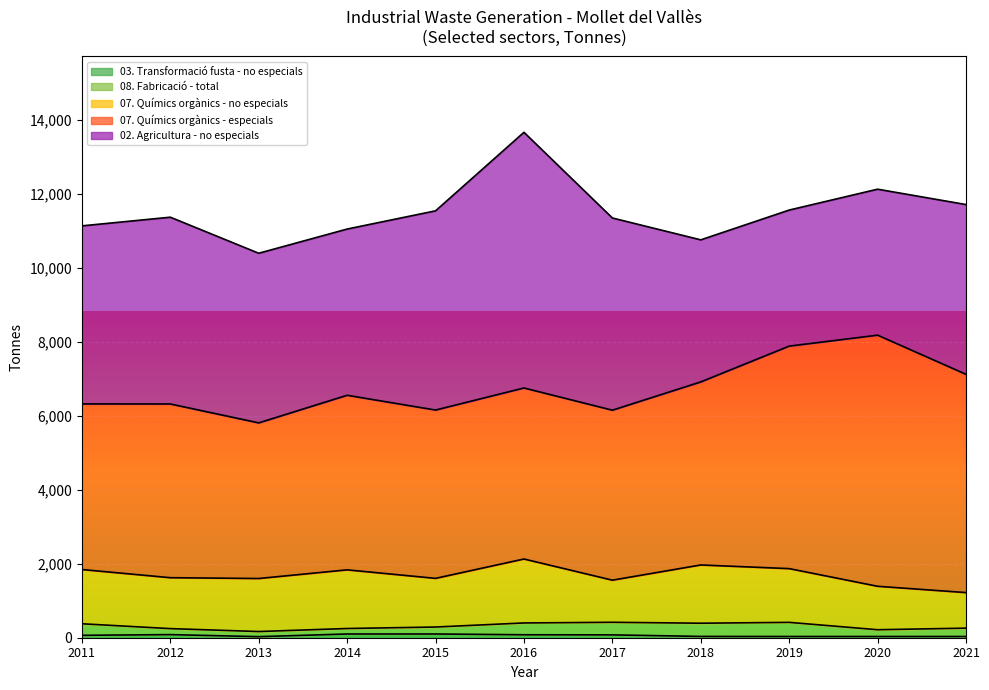

What is the sum of all total values?

88645